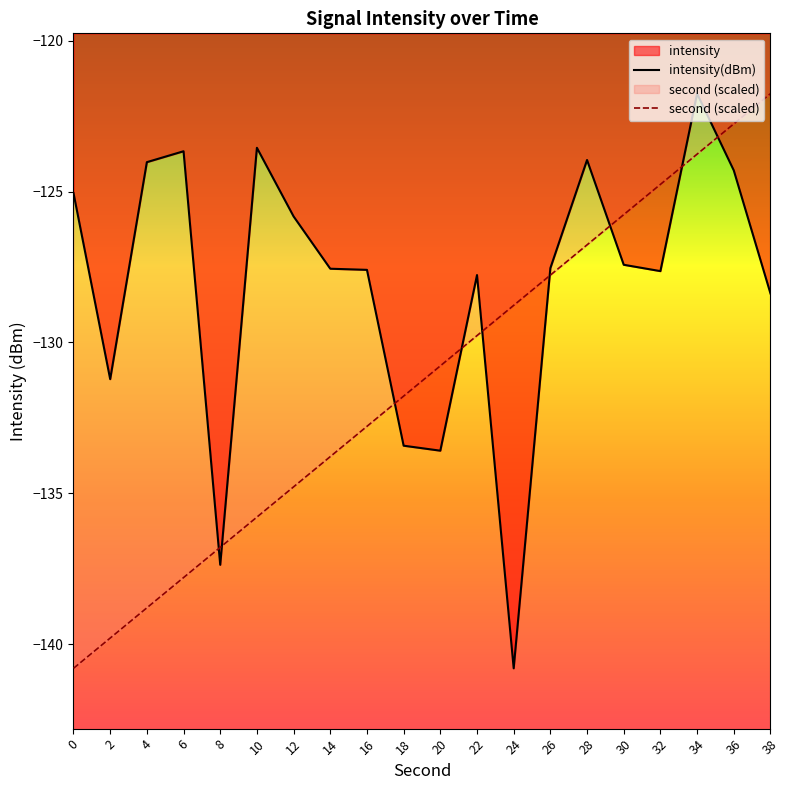

True or false: intensity(dBm) has more than 2 interior local peaks.

True